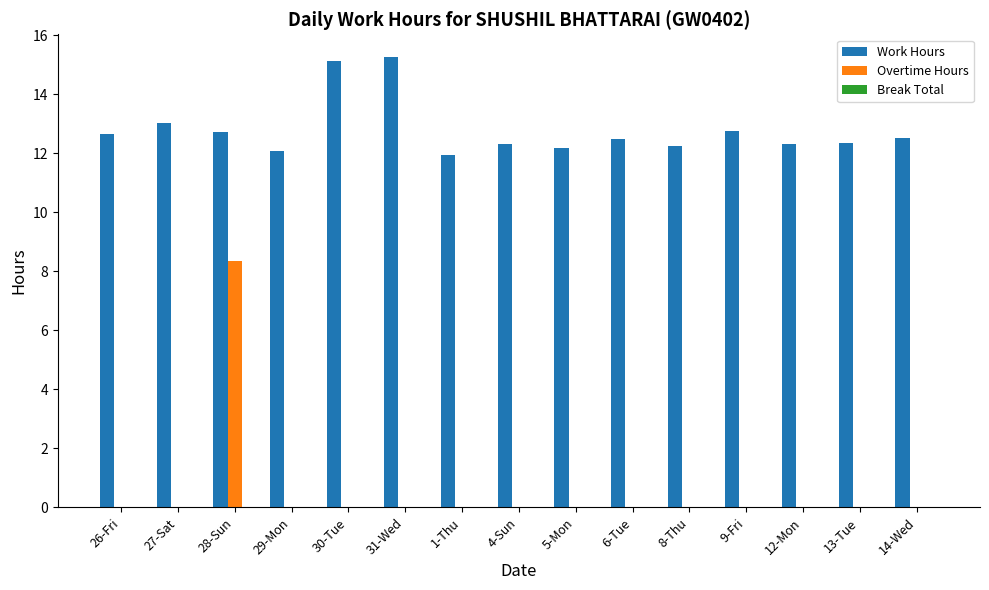

Which series changed the most between 27-Sat and 30-Tue?

Work Hours